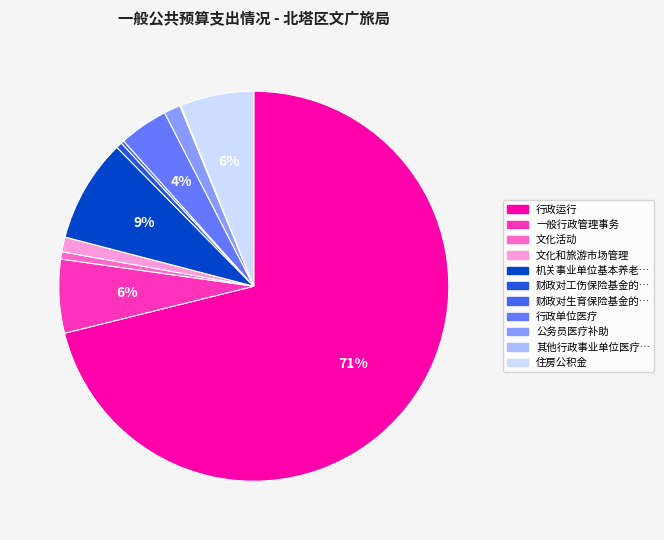

To the nearest percent, what is the difference between the largest and smallest slice percentages?

71%